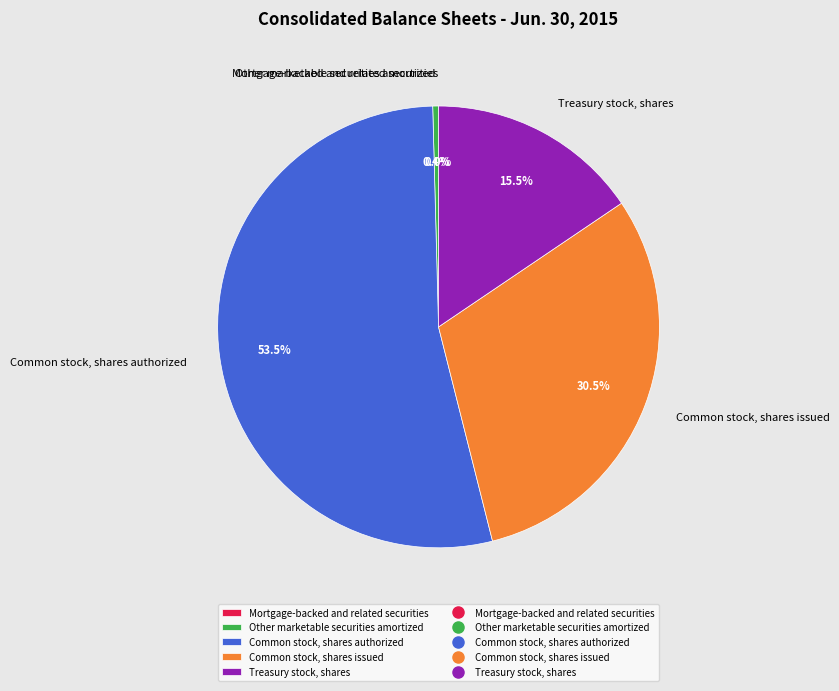

Combined, do Treasury stock, shares and Common stock, shares authorized account for over 50%?

Yes